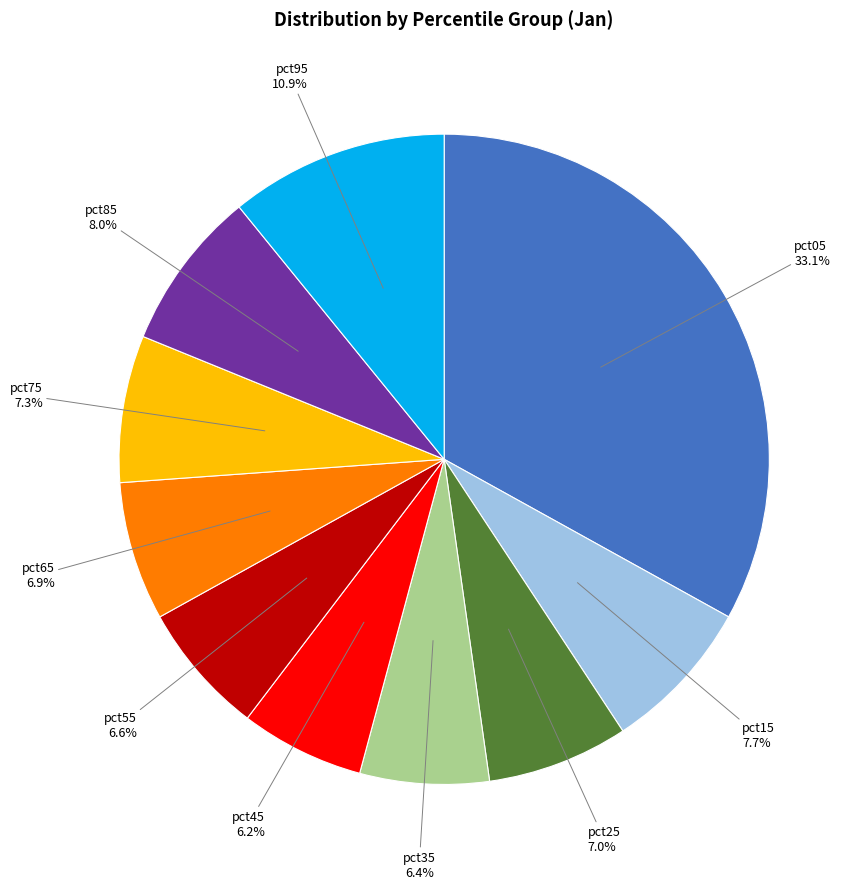

Is there a majority slice in this chart?

No